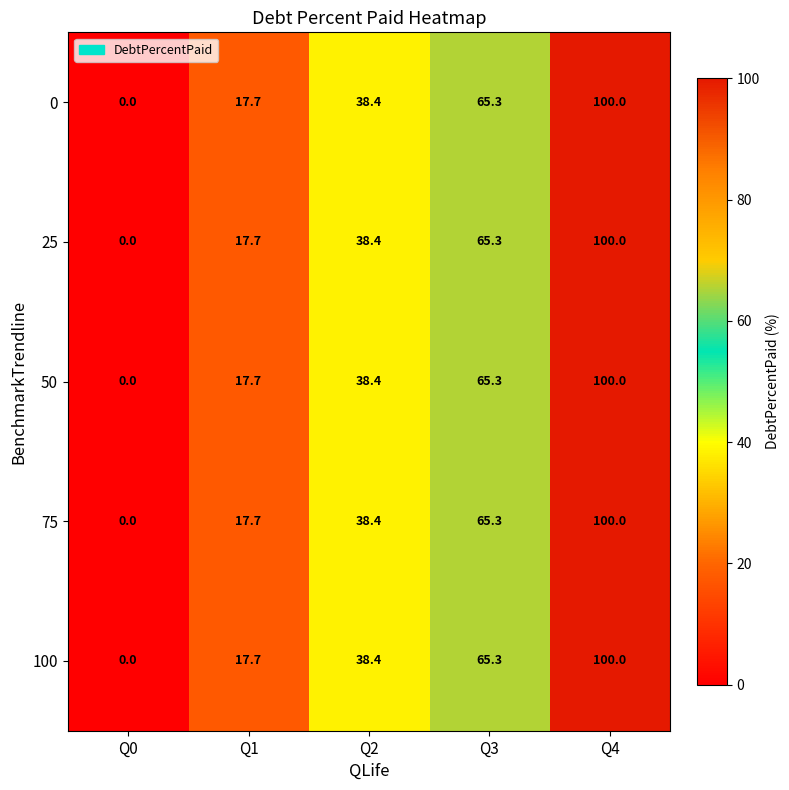

True or false: 0 has a value of -48.7 at Q0.

False